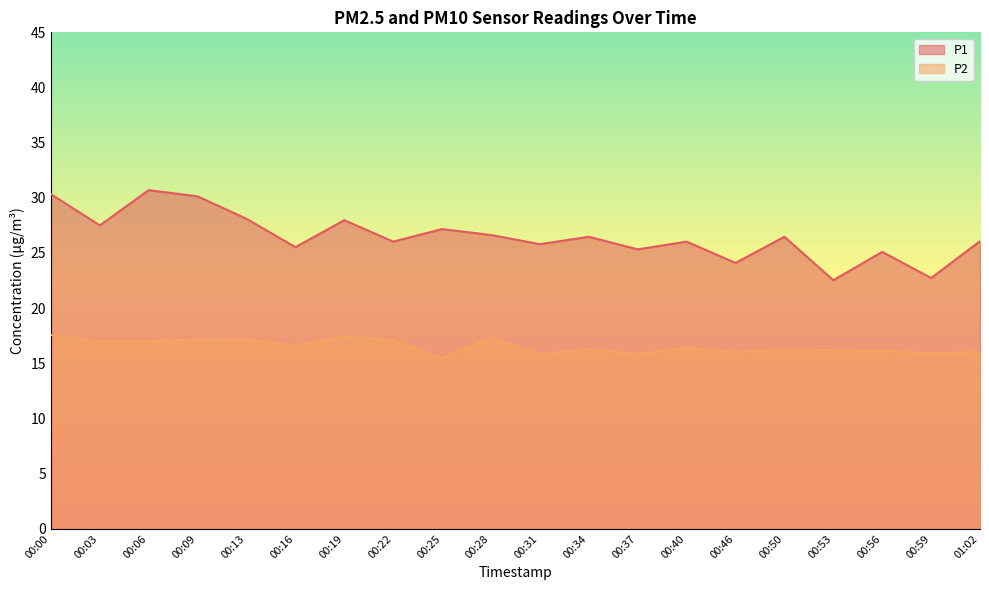

What is the minimum value shown in the chart?

15.4